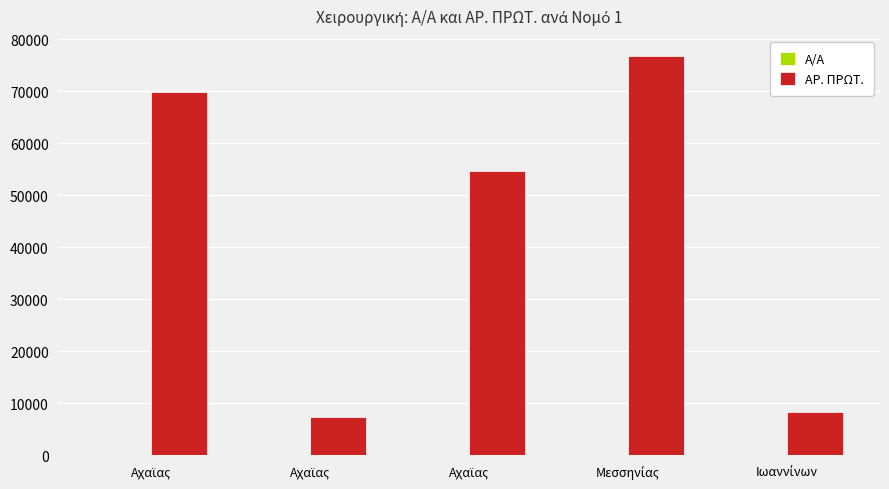

The Α/Α series shows 2 at Αχαϊας. True or false?

True